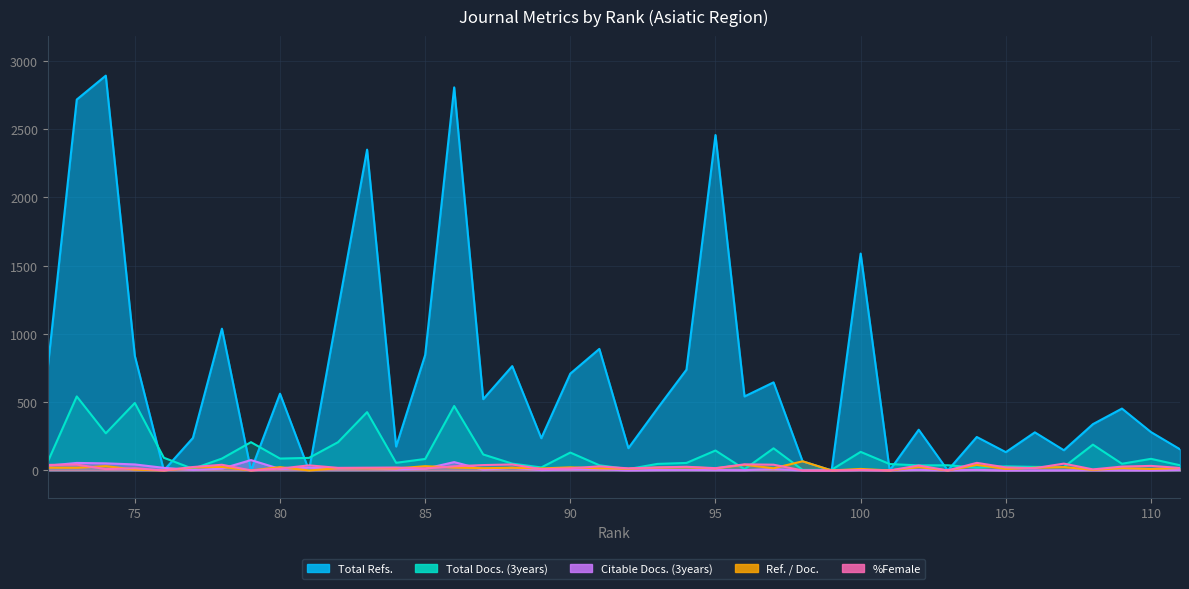

What are all the series names shown in the legend?

Total Refs., Total Docs. (3years), Citable Docs. (3years), Ref. / Doc., %Female